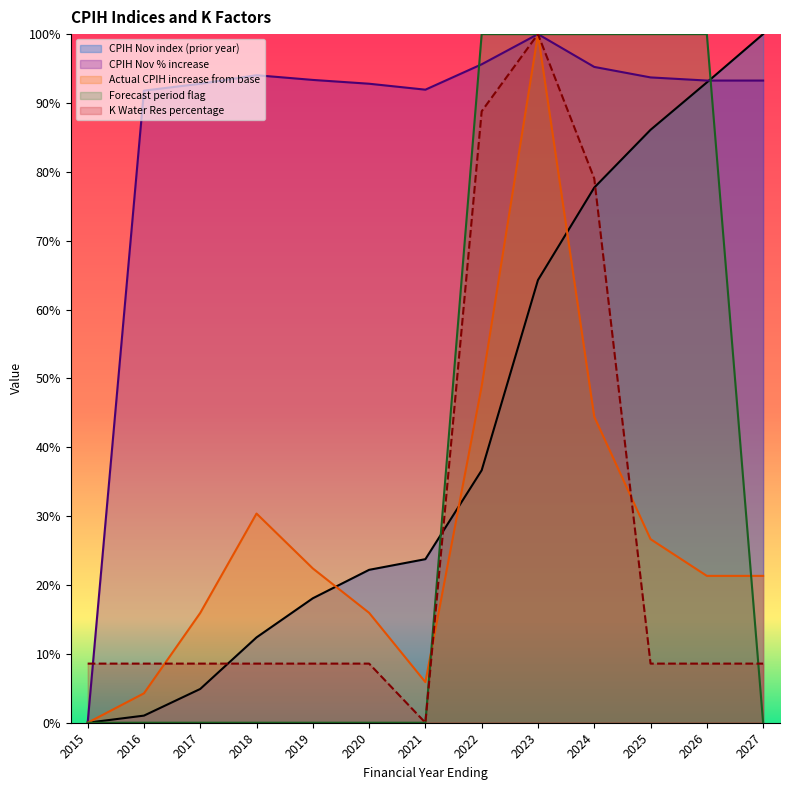

Reading left to right, extract all data points from this chart.

CPIH Nov index (prior year): 2015=0.0	2016=0.0	2017=0.0	2018=0.1	2019=0.2	2020=0.2	2021=0.2	2022=0.4	2023=0.6	2024=0.8	2025=0.9	2026=0.9	2027=1.0
CPIH Nov % increase: 2015=0.0	2016=0.9	2017=0.9	2018=0.9	2019=0.9	2020=0.9	2021=0.9	2022=1.0	2023=1.0	2024=1.0	2025=0.9	2026=0.9	2027=0.9
Actual CPIH increase from base: 2015=0.0	2016=0.0	2017=0.2	2018=0.3	2019=0.2	2020=0.2	2021=0.1	2022=0.5	2023=1.0	2024=0.4	2025=0.3	2026=0.2	2027=0.2
Forecast period flag: 2015=0.0	2016=0.0	2017=0.0	2018=0.0	2019=0.0	2020=0.0	2021=0.0	2022=1.0	2023=1.0	2024=1.0	2025=1.0	2026=1.0	2027=0.0
K Water Res percentage: 2015=0.1	2016=0.1	2017=0.1	2018=0.1	2019=0.1	2020=0.1	2021=0.0	2022=0.9	2023=1.0	2024=0.8	2025=0.1	2026=0.1	2027=0.1